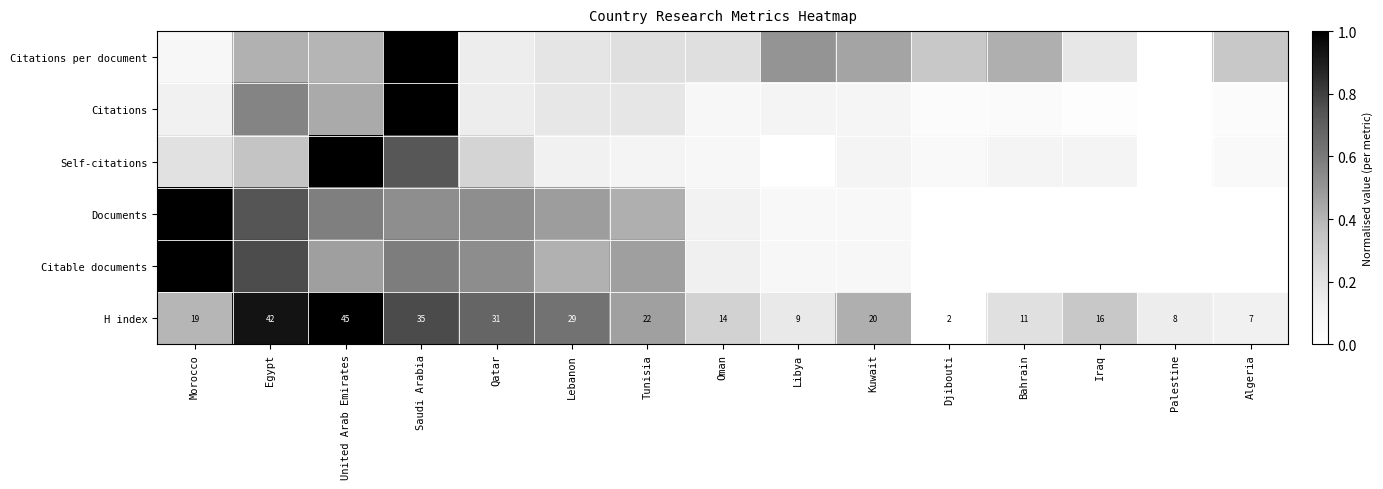

At Djibouti, list the series in order from smallest to largest.

Documents, Citable documents, H index, Citations, Self-citations, Citations per document